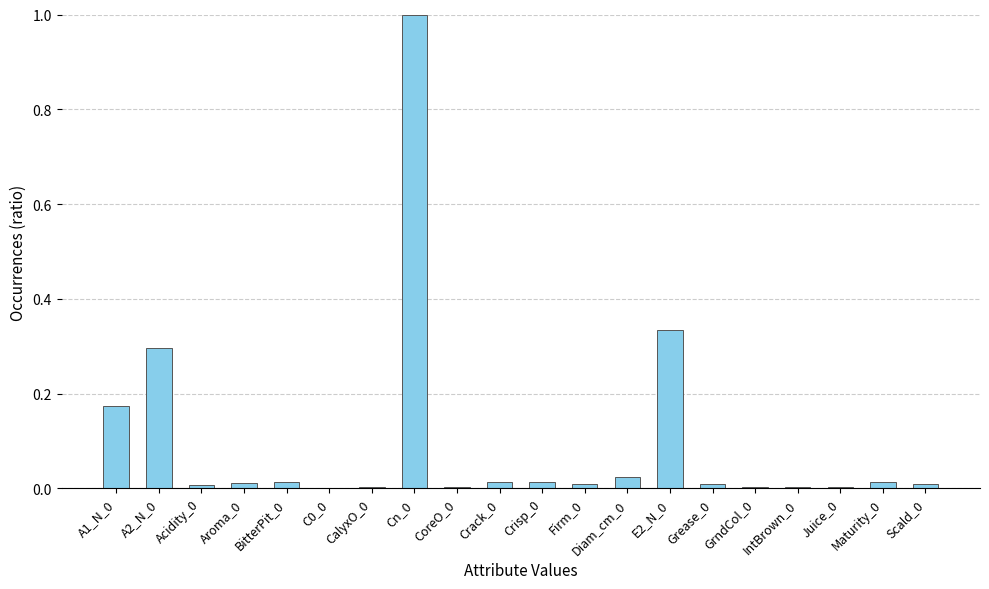

What is the greatest value displayed?

1.0